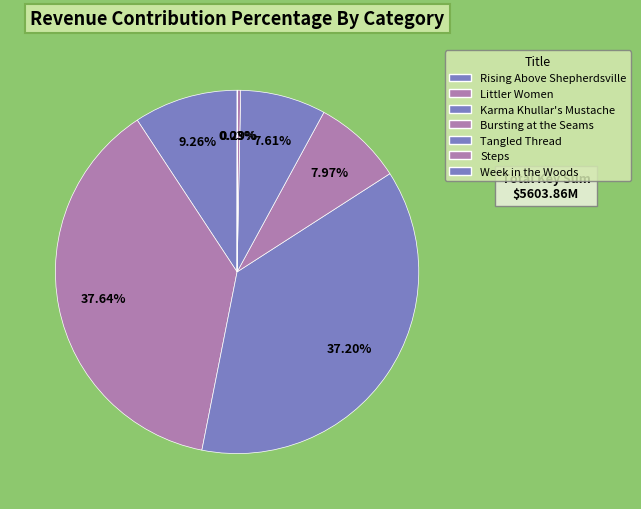

True or false: Tangled Thread accounts for 22% of the total.

False